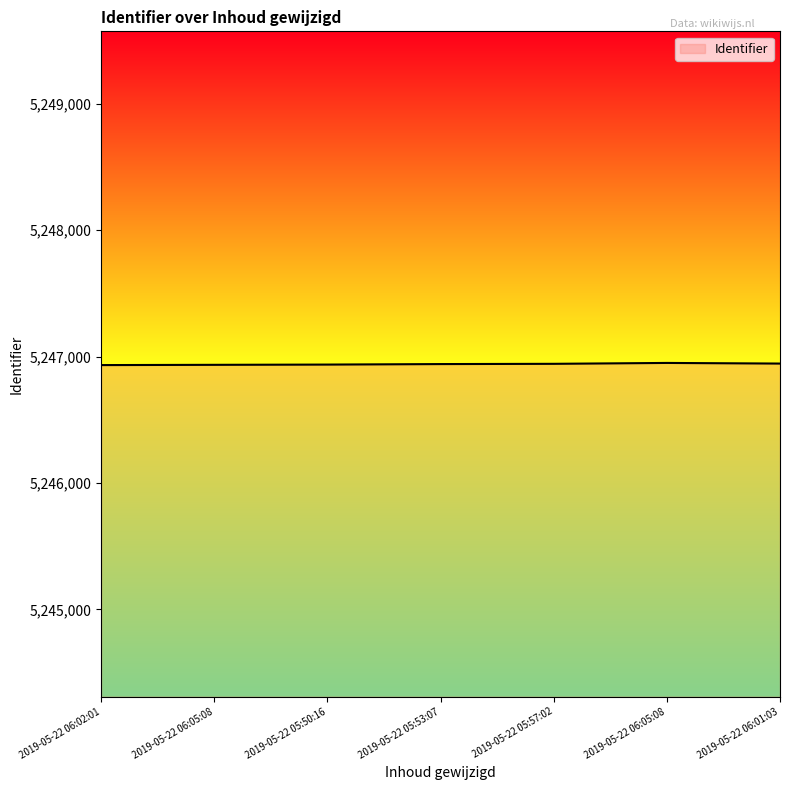

Where is the first local maximum?

2019-05-22 06:05:08